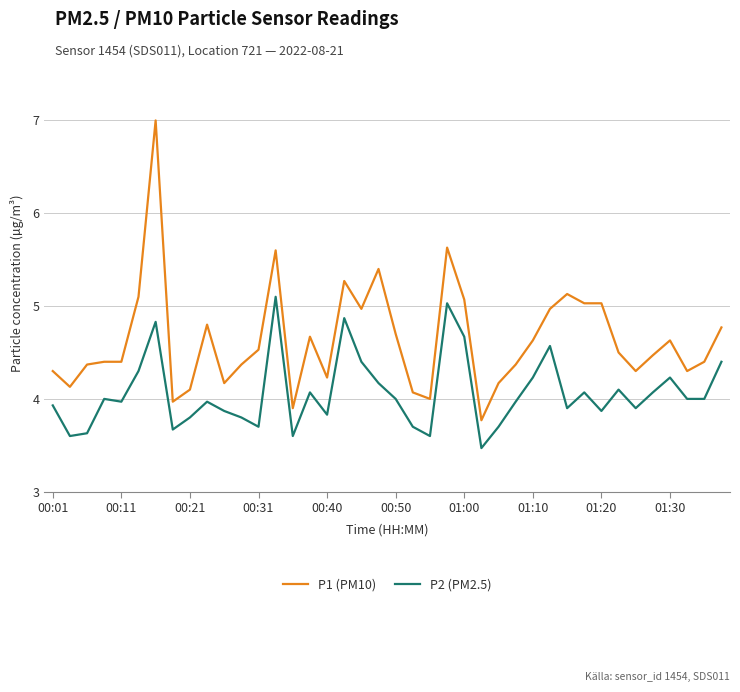

What is the difference between the maximum and minimum values in the P1 (PM10) series?

3.2